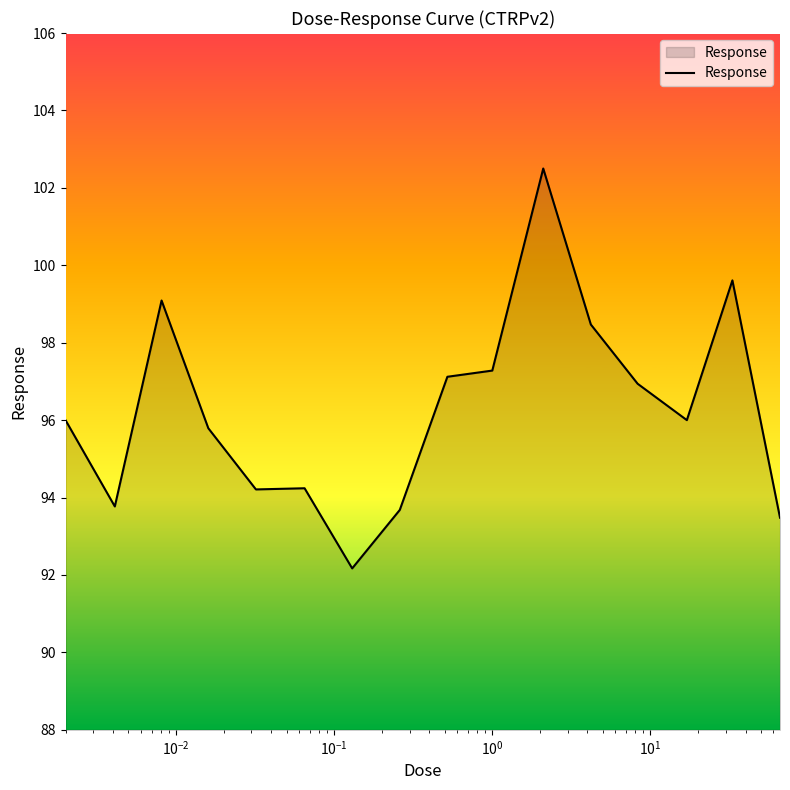

What is the minimum value shown in the chart?

92.2